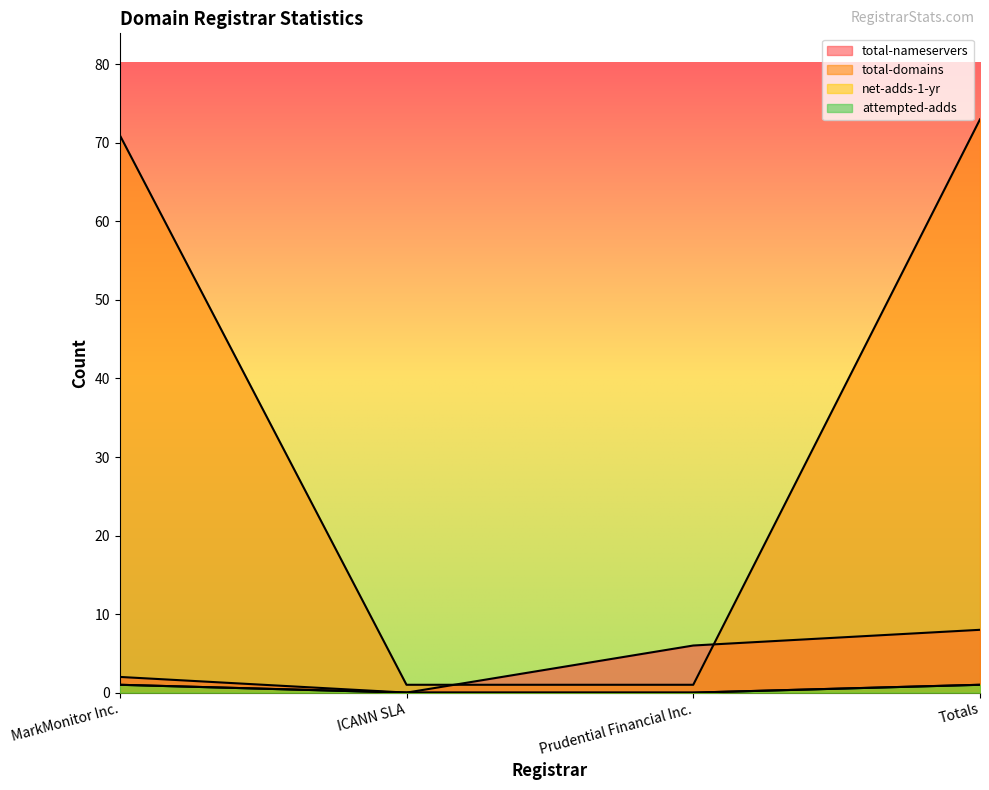

Does the chart display data point markers on the line(s)?

No